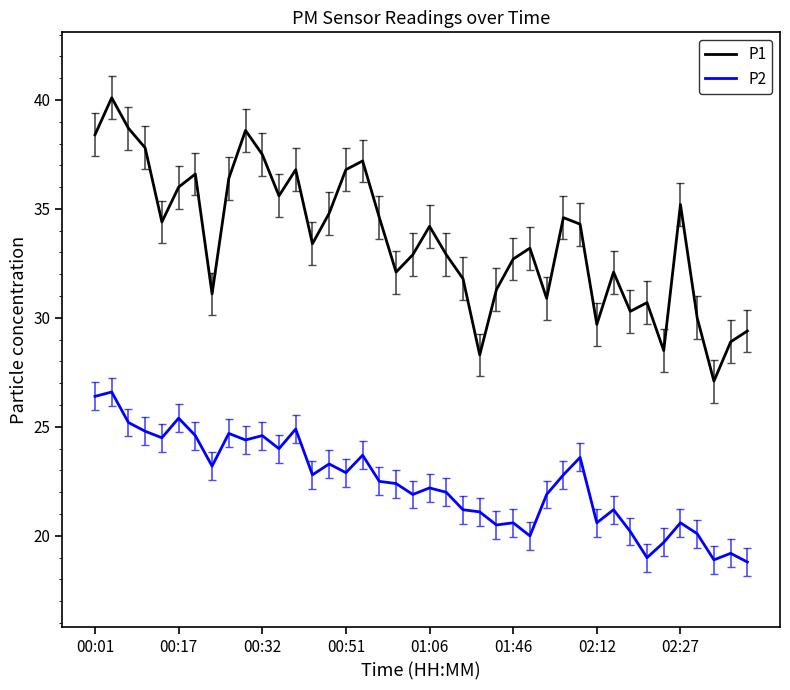

Which series has the largest total across all categories?

P1